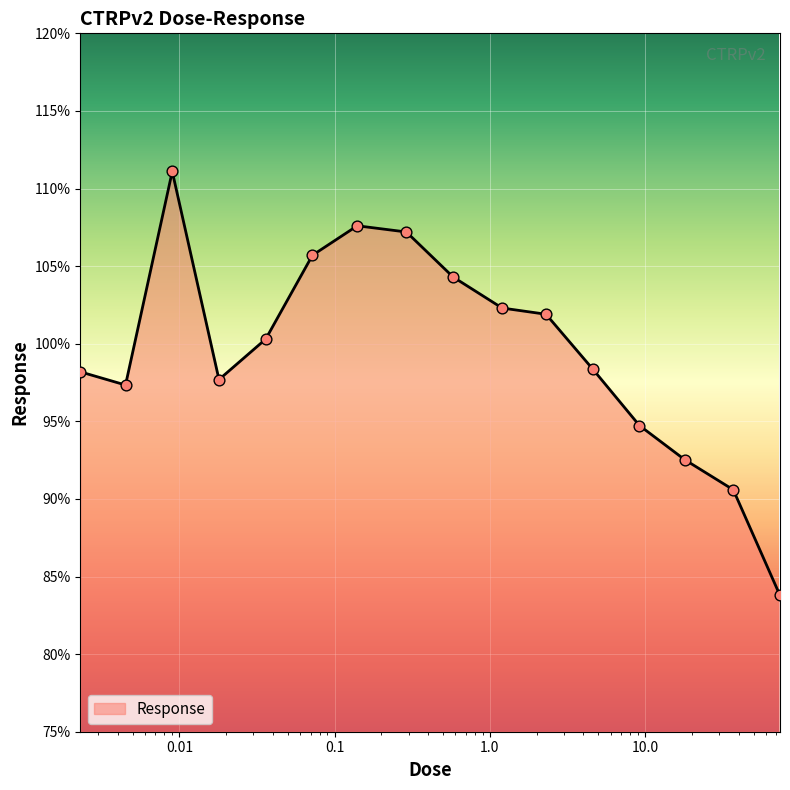

What is the difference between the maximum and minimum values?

27.3